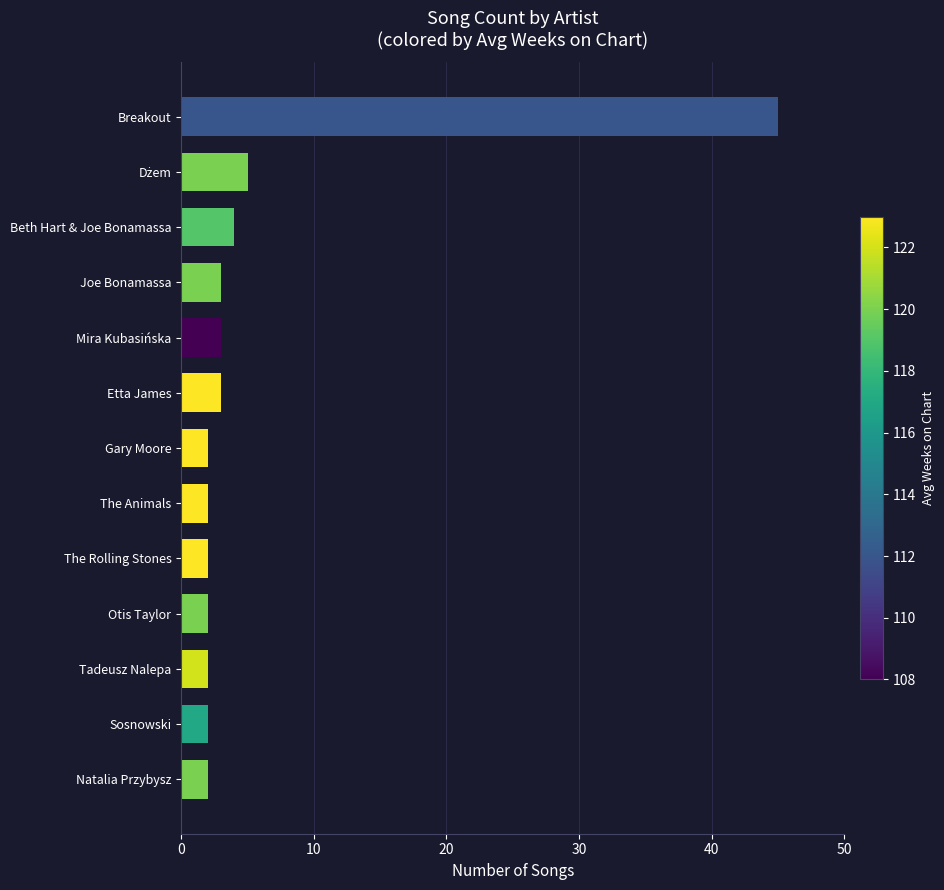

What is the average value?

6